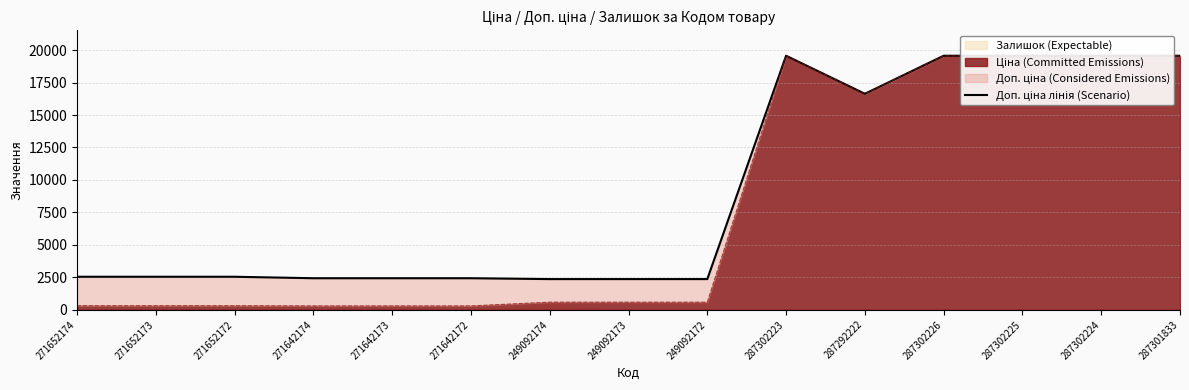

How many interior local peaks (higher than both neighbors) does the data have?

1